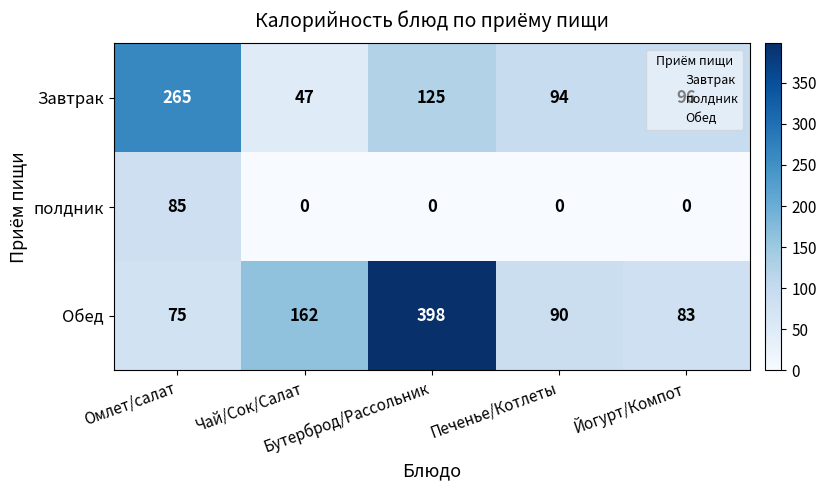

What is the difference between the maximum and second lowest values in the Обед series?

315